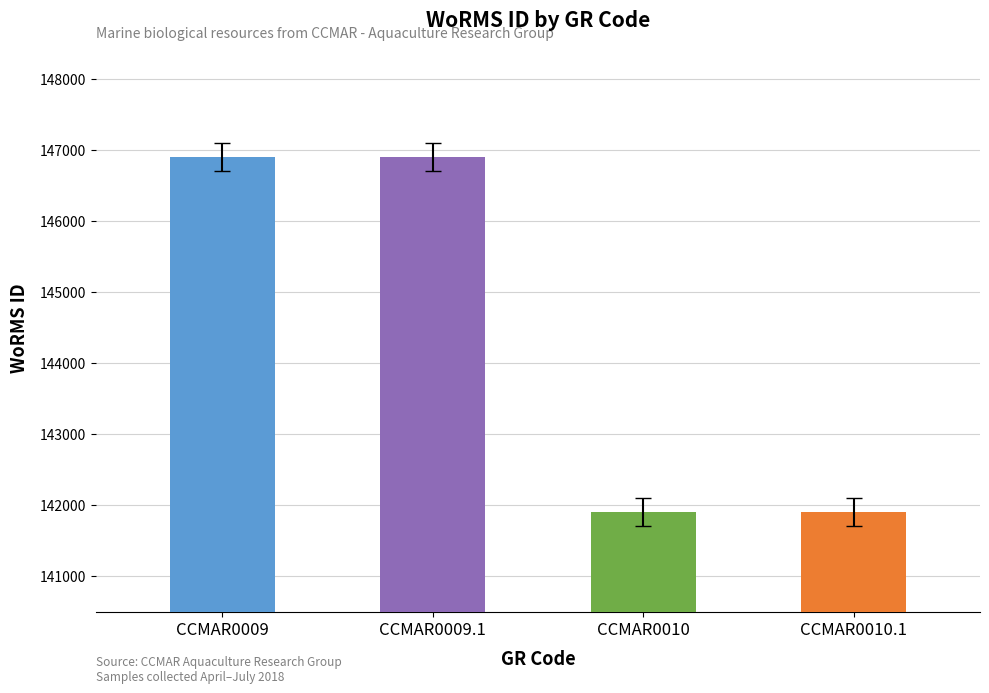

What is the maximum value shown in the chart?

146900